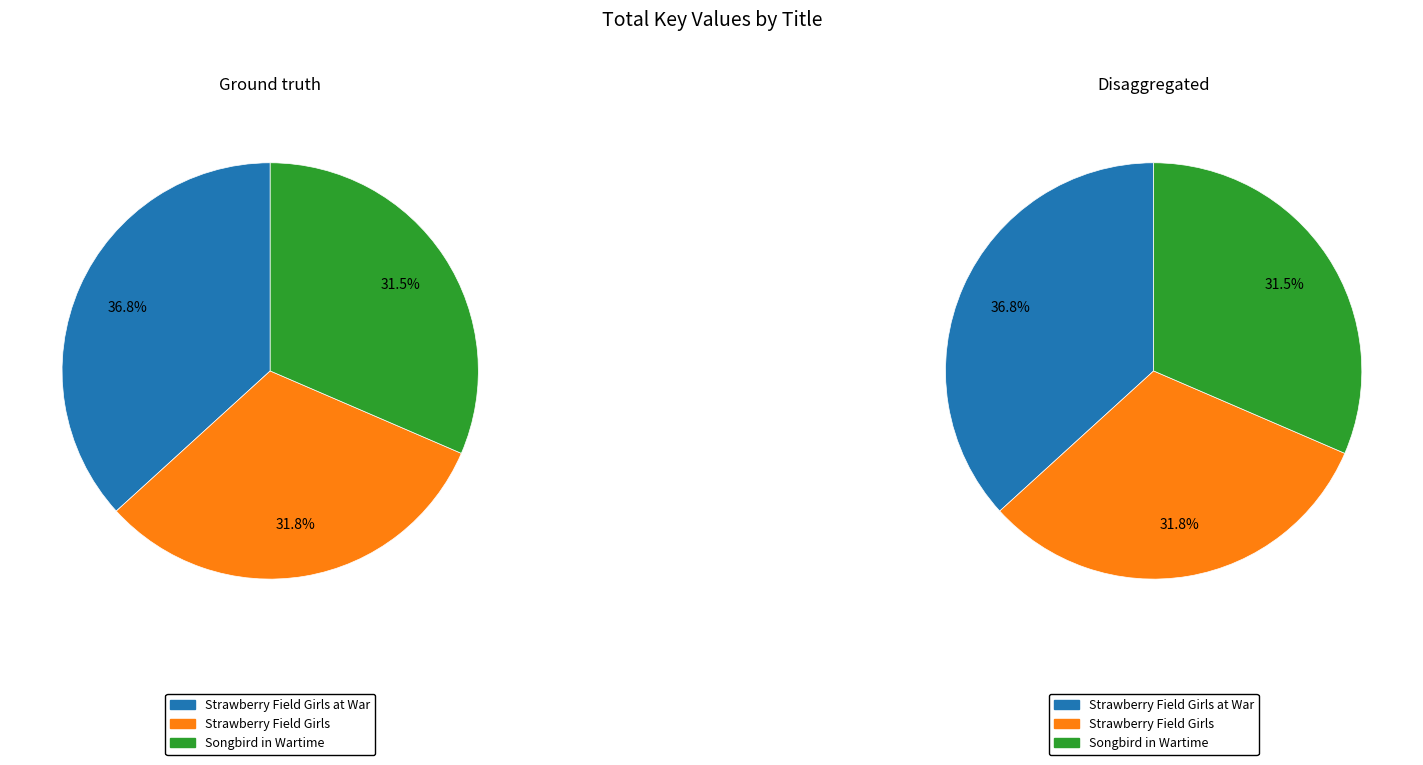

The Strawberry Field Girls at War slice represents 37% of the pie. True or false?

True